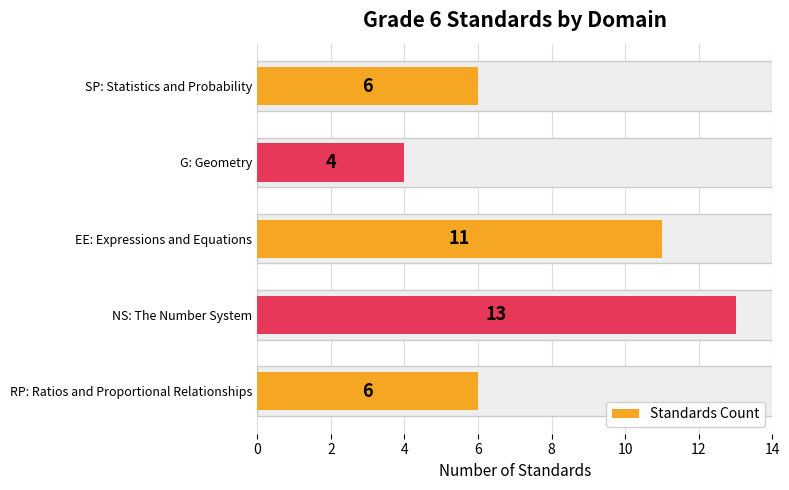

Reading left to right, list all the values displayed in this chart.

6	13	11	4	6